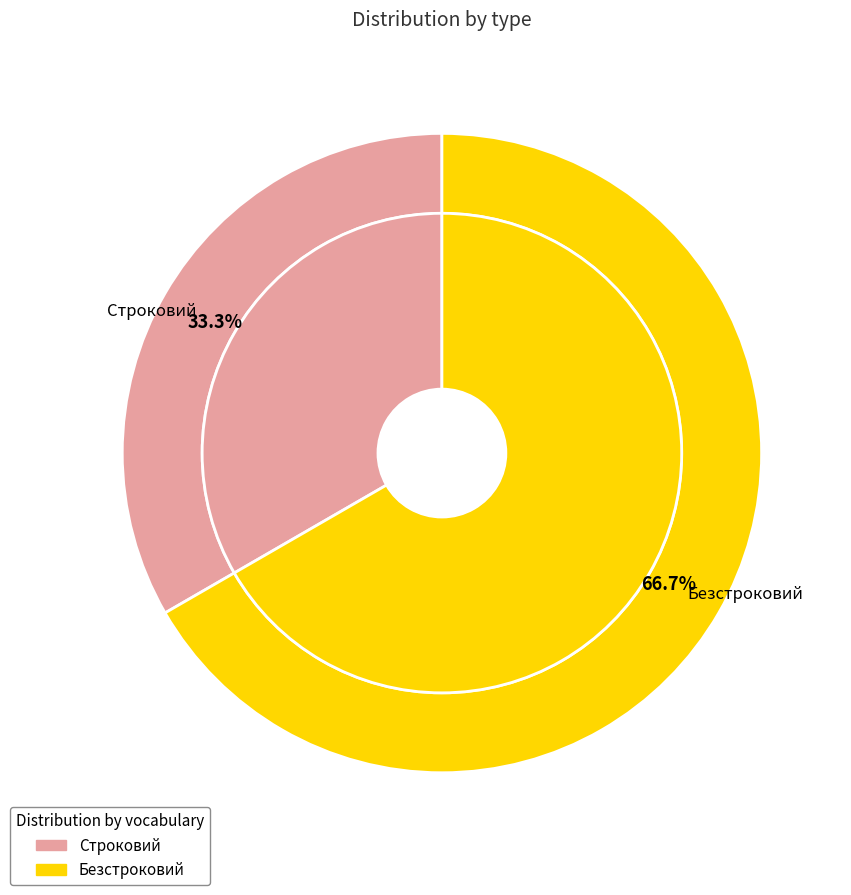

Which slice is the largest?

Безстроковий